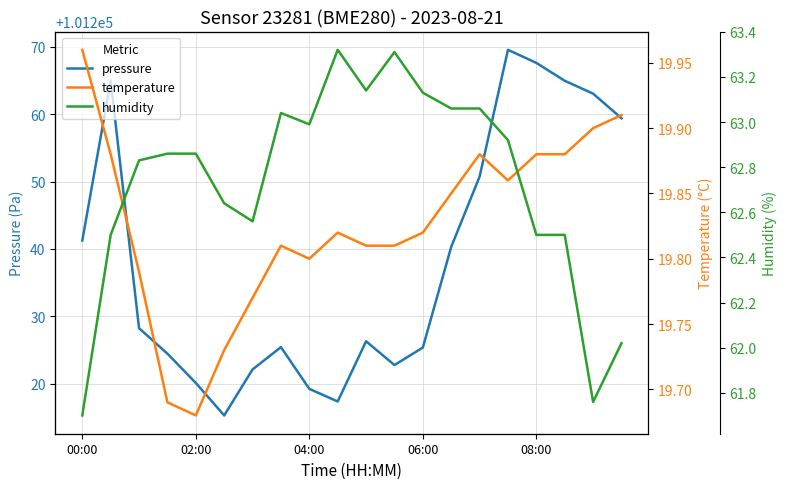

The value of pressure at 04:00 is 131671.0. True or false?

False